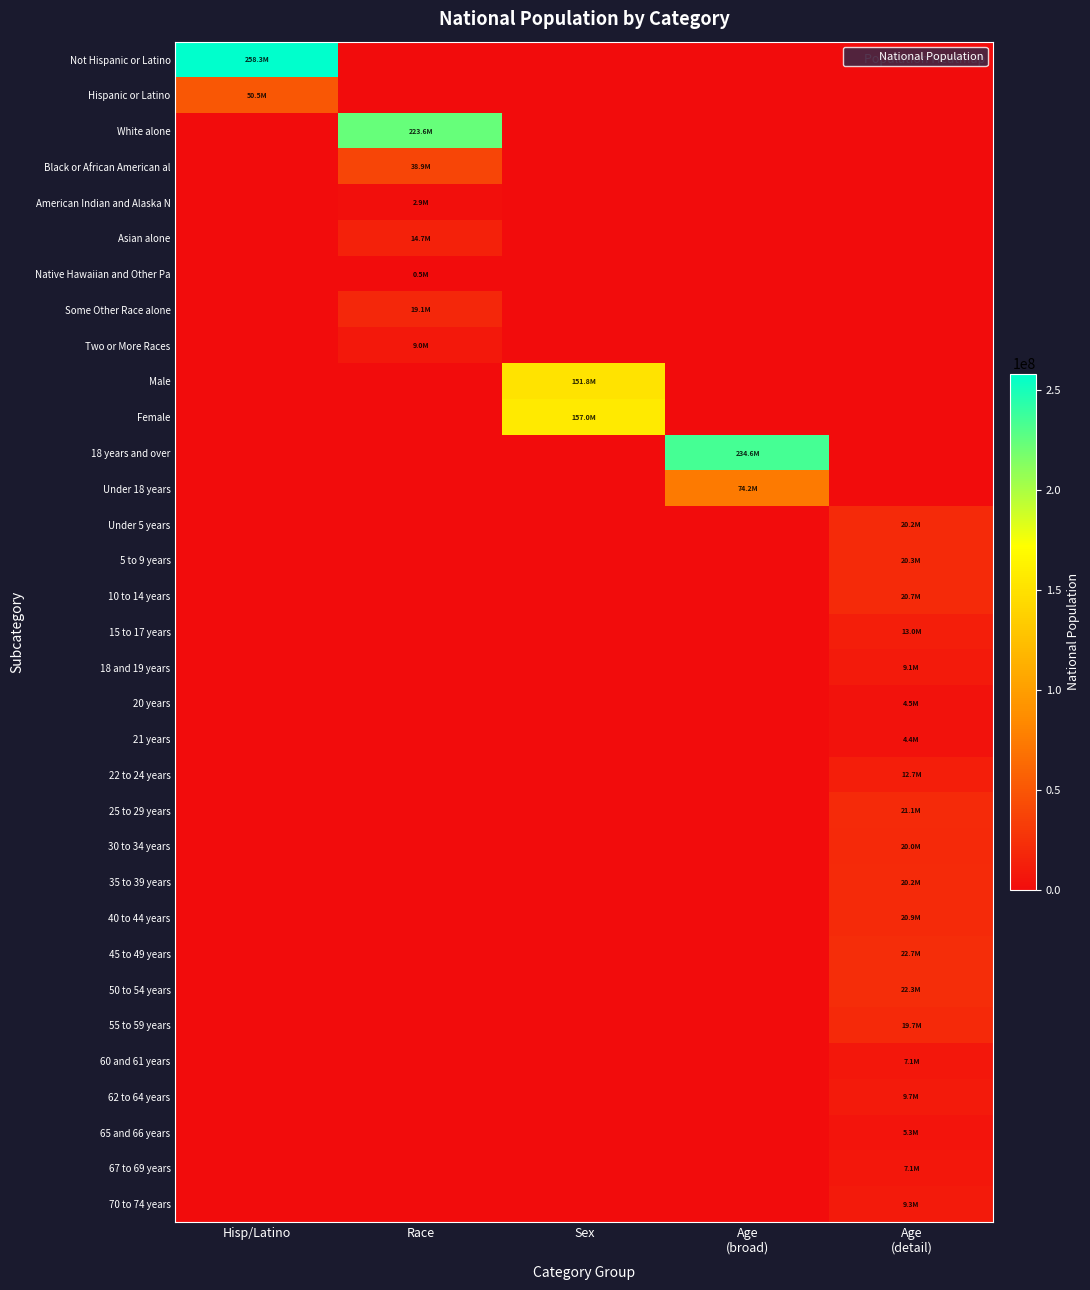

How many categories are shown in the chart?

5